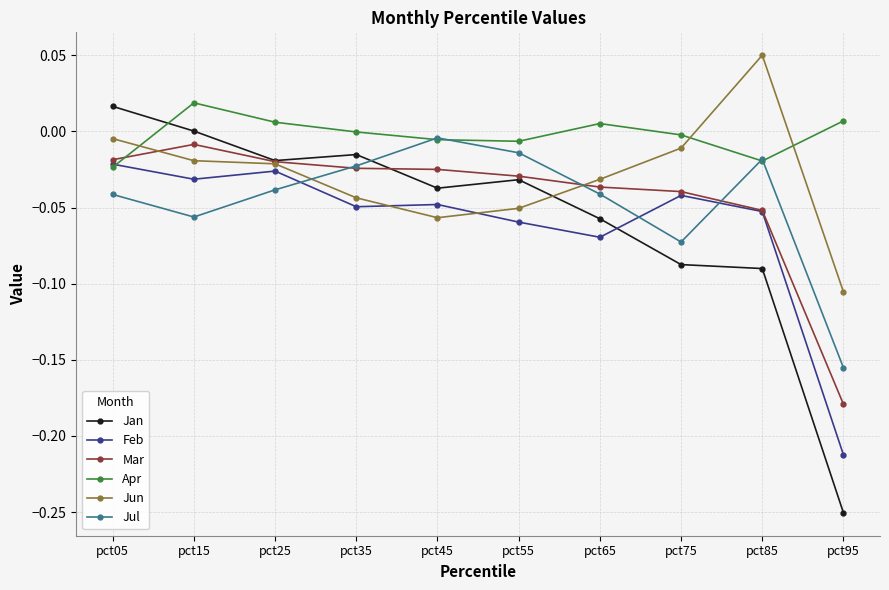

True or false: Apr has more than 1 interior local peaks.

True